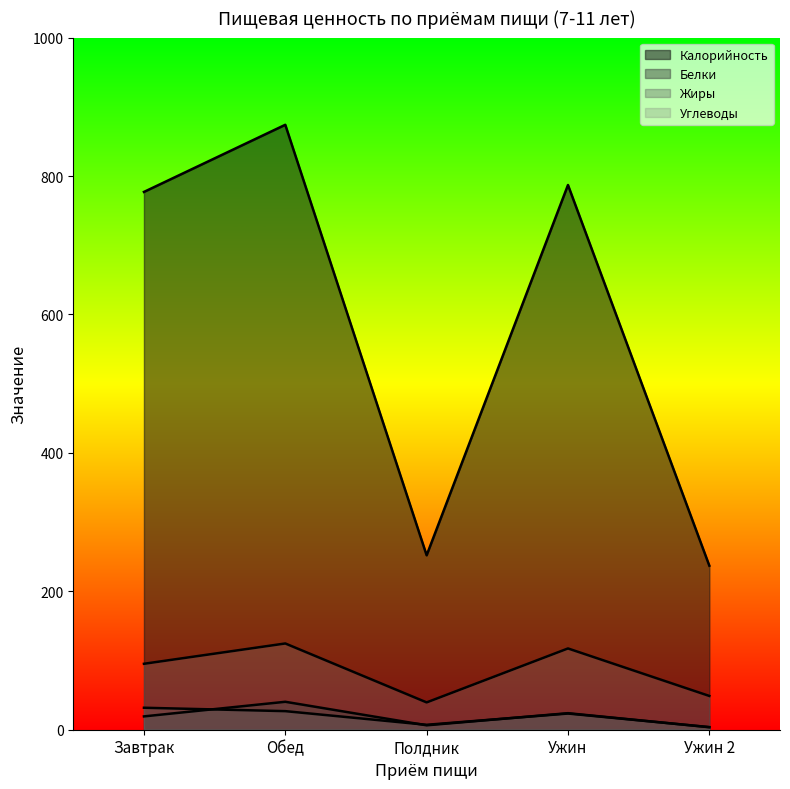

Rank the series at Ужин from lowest to highest value.

Жиры, Белки, Углеводы, Калорийность